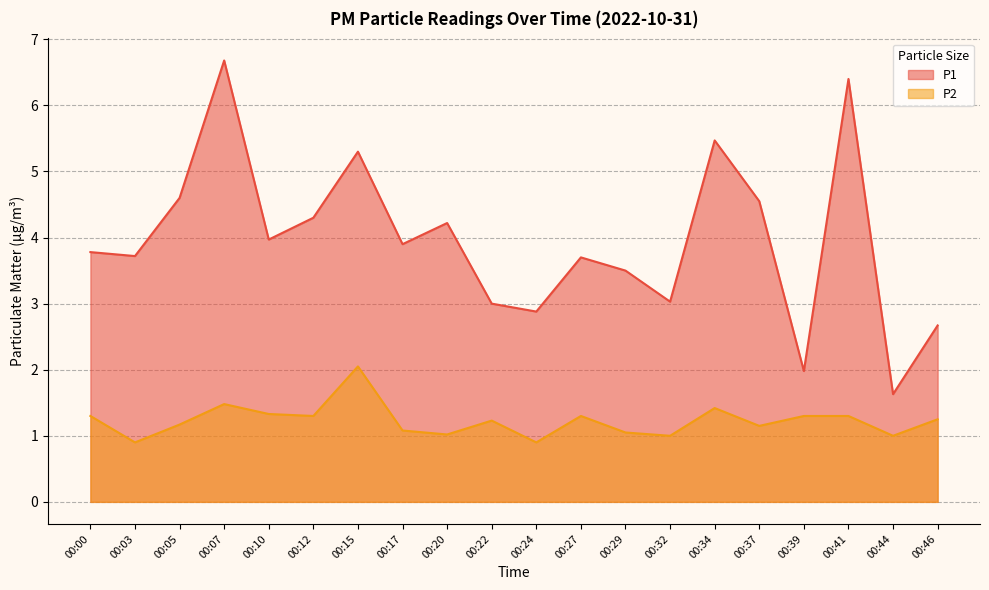

Reading right to left, extract all data points from this chart.

P1: 00:46=2.7	00:44=1.6	00:41=6.4	00:39=2.0	00:37=4.5	00:34=5.5	00:32=3.0	00:29=3.5	00:27=3.7	00:24=2.9	00:22=3.0	00:20=4.2	00:17=3.9	00:15=5.3	00:12=4.3	00:10=4.0	00:07=6.7	00:05=4.6	00:03=3.7	00:00=3.8
P2: 00:46=1.2	00:44=1.0	00:41=1.3	00:39=1.3	00:37=1.1	00:34=1.4	00:32=1.0	00:29=1.1	00:27=1.3	00:24=0.9	00:22=1.2	00:20=1.0	00:17=1.1	00:15=2.0	00:12=1.3	00:10=1.3	00:07=1.5	00:05=1.2	00:03=0.9	00:00=1.3